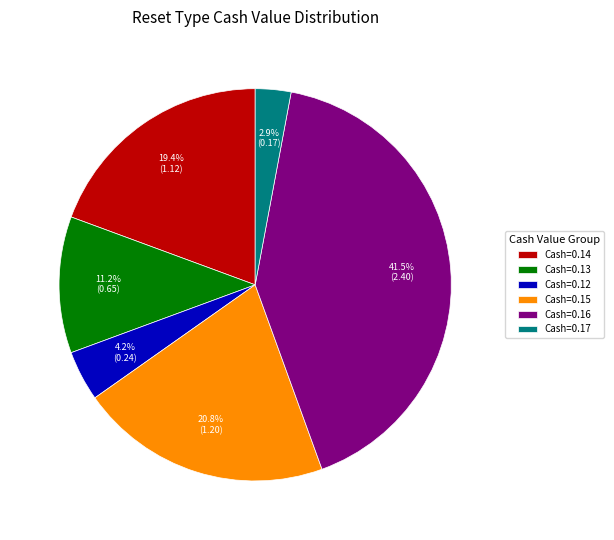

How many segments does this pie chart have?

6